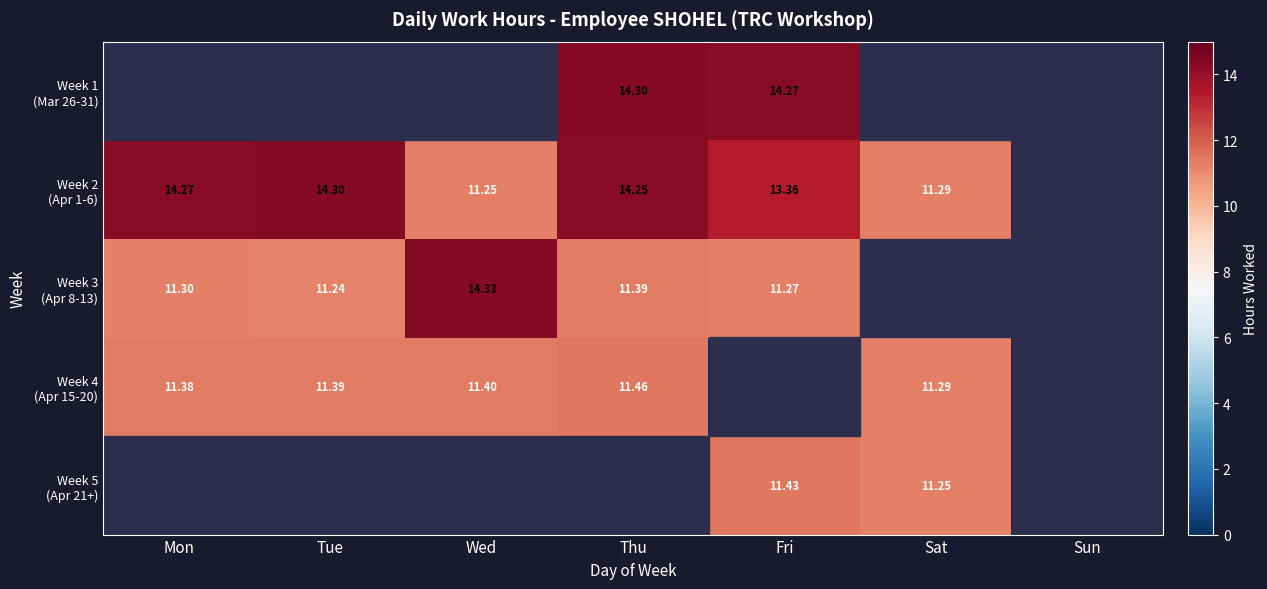

Which series has the largest total across all categories?

Week 2 (Apr 1-6)